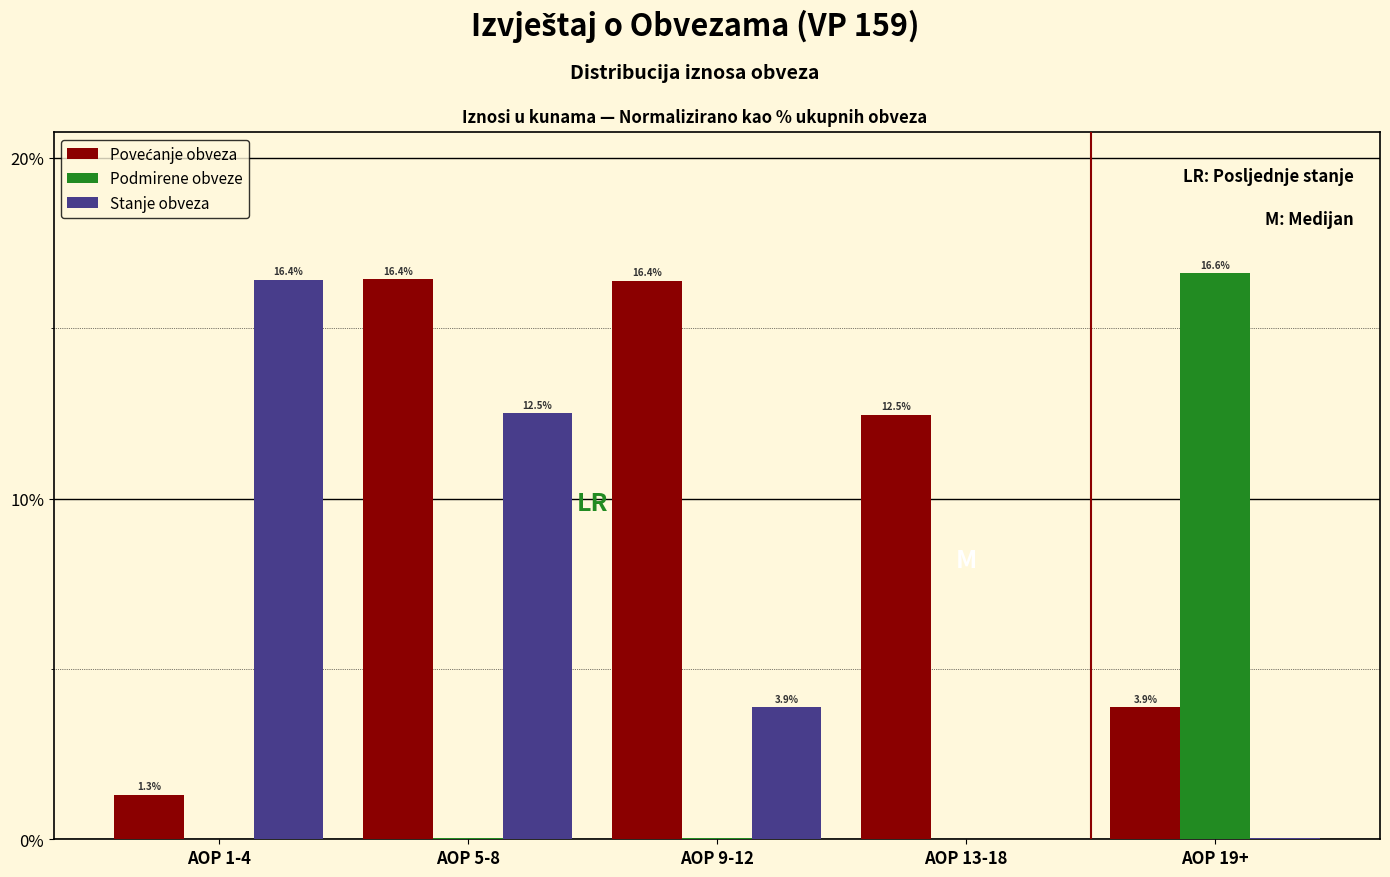

Where is Stanje obveza nearest to the value 8?

AOP 9-12